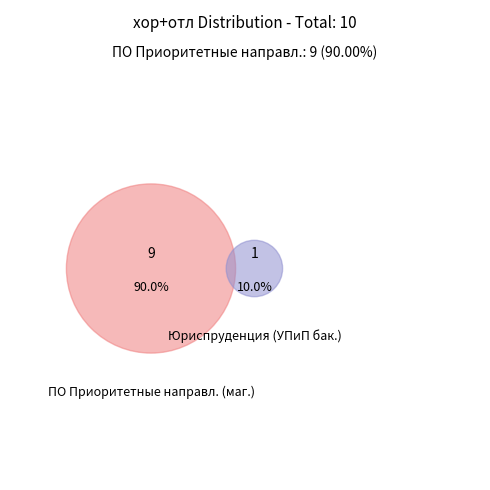

Combined, what portion of the pie is ПО Приоритетные направл. (маг.) and Юриспруденция (УПиП бак.)?

100.0%